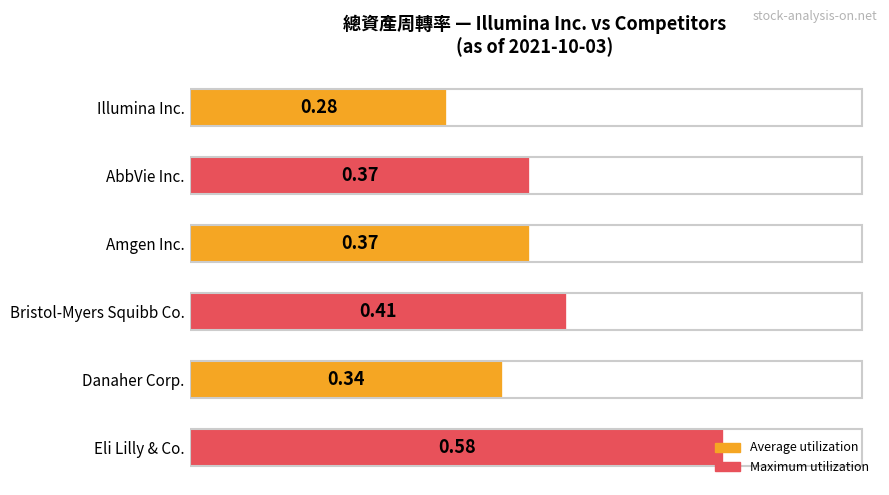

At which category does the chart reach its peak across all series?

Eli Lilly & Co.